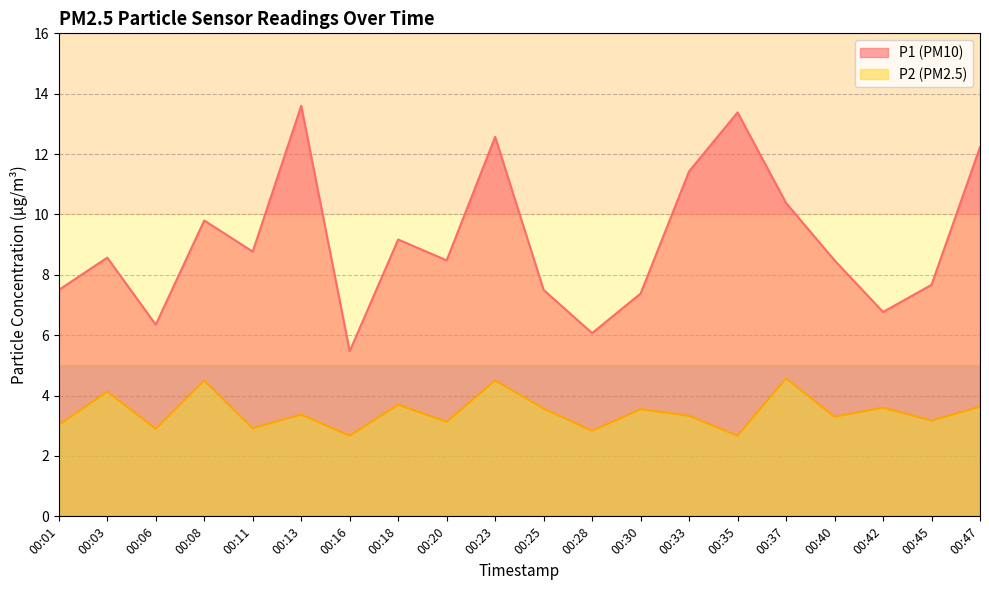

Which series has the largest range (max minus min)?

P1 (PM10)